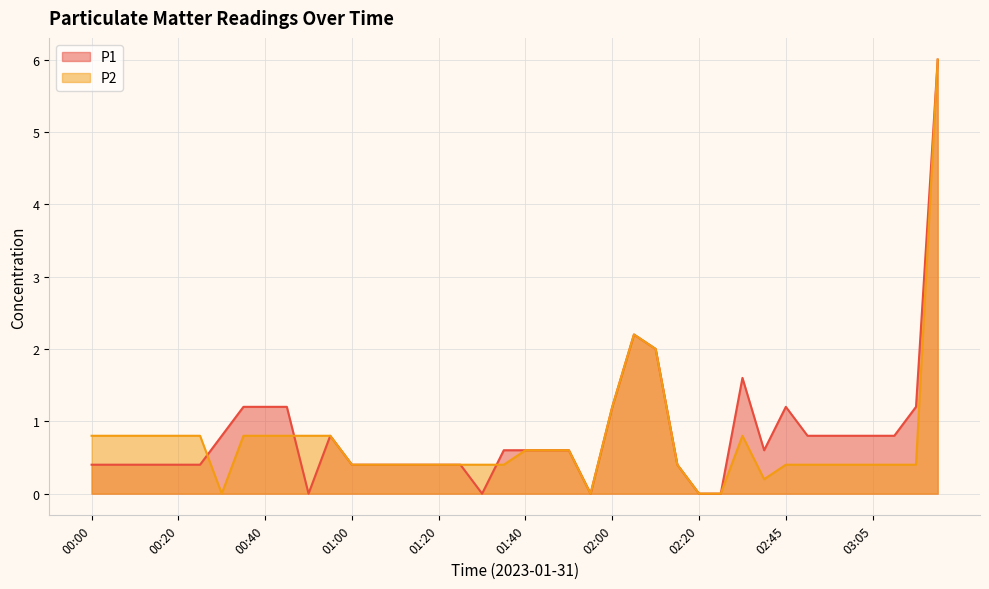

How many intersections are there between P2 and P1?

3